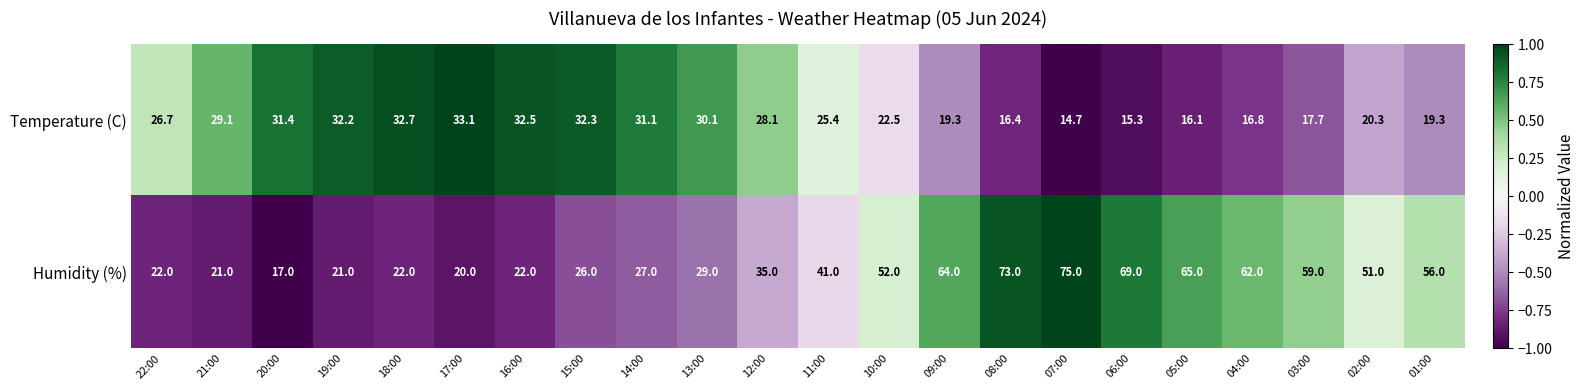

At which category is the sum across all series the highest?

07:00